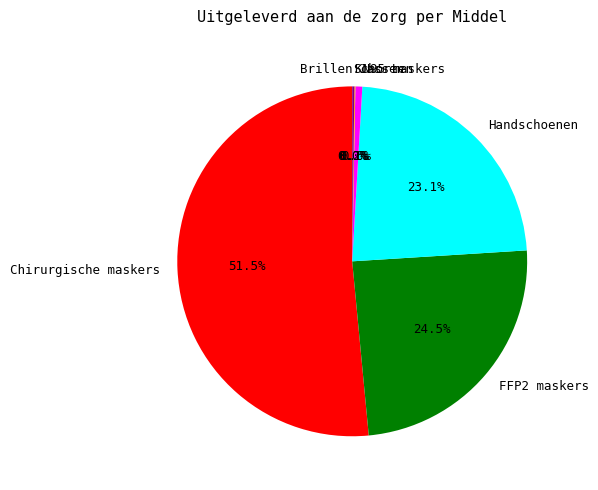

Is it true that Chirurgische maskers is 45% of the pie?

False